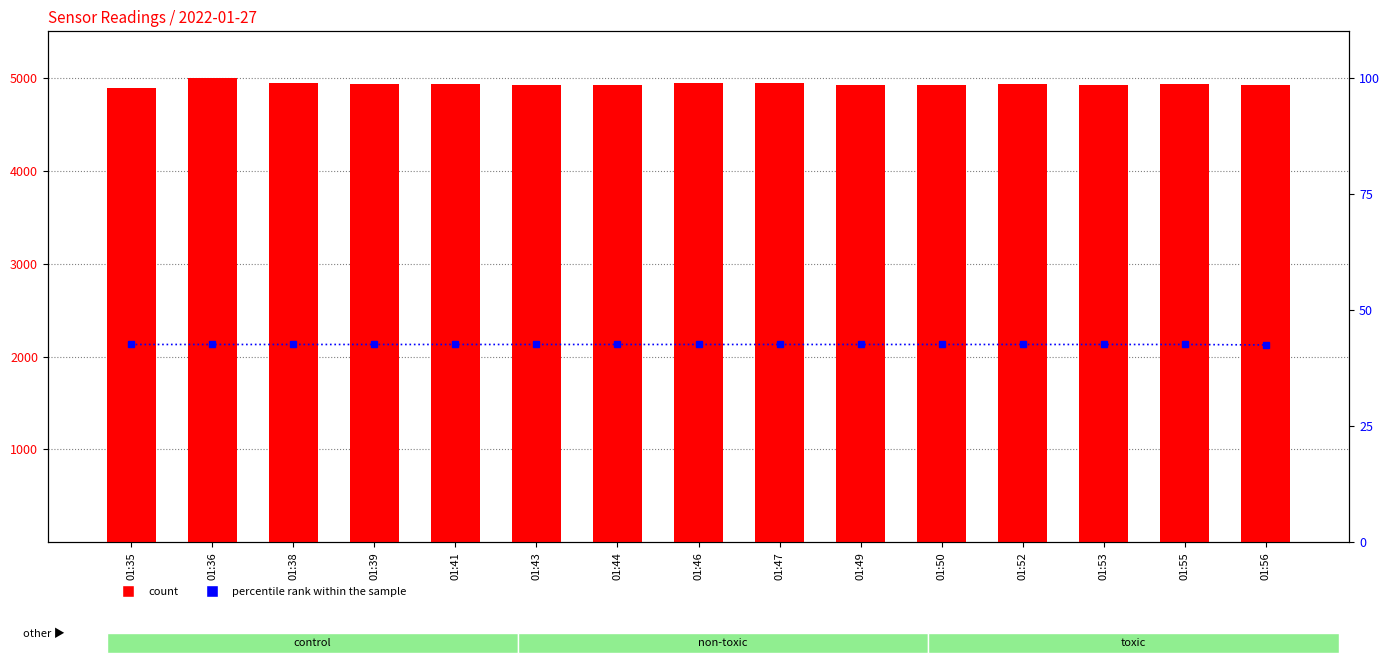

What is the difference between the count values at 01:39 and 01:53?

1.2